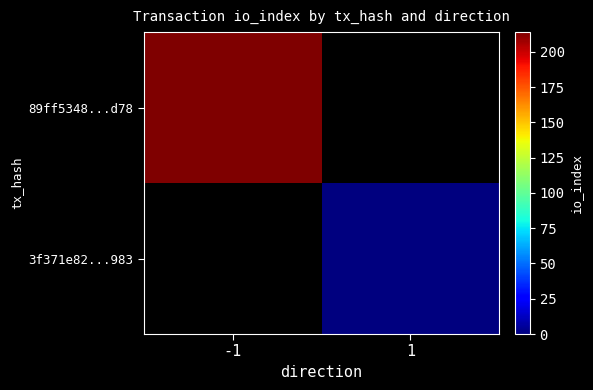

Is the value of 89ff5348...d78 at 1 greater than the value of 3f371e82...983 at 1?

No